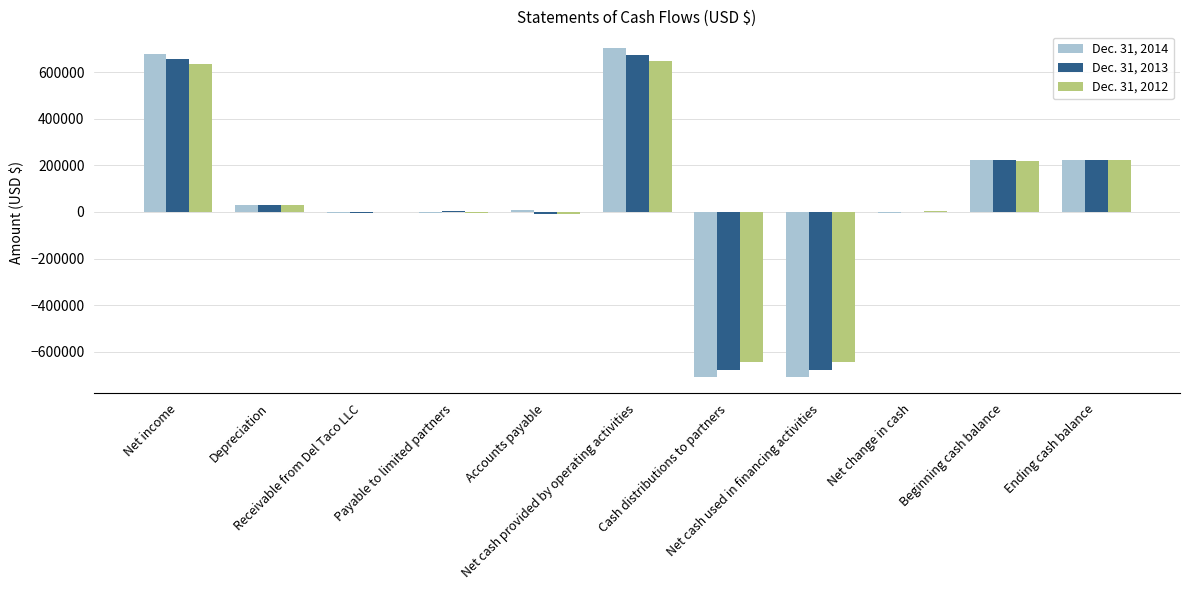

What is the sum of the Dec. 31, 2013 values at Net cash used in financing activities and Ending cash balance?

-453256